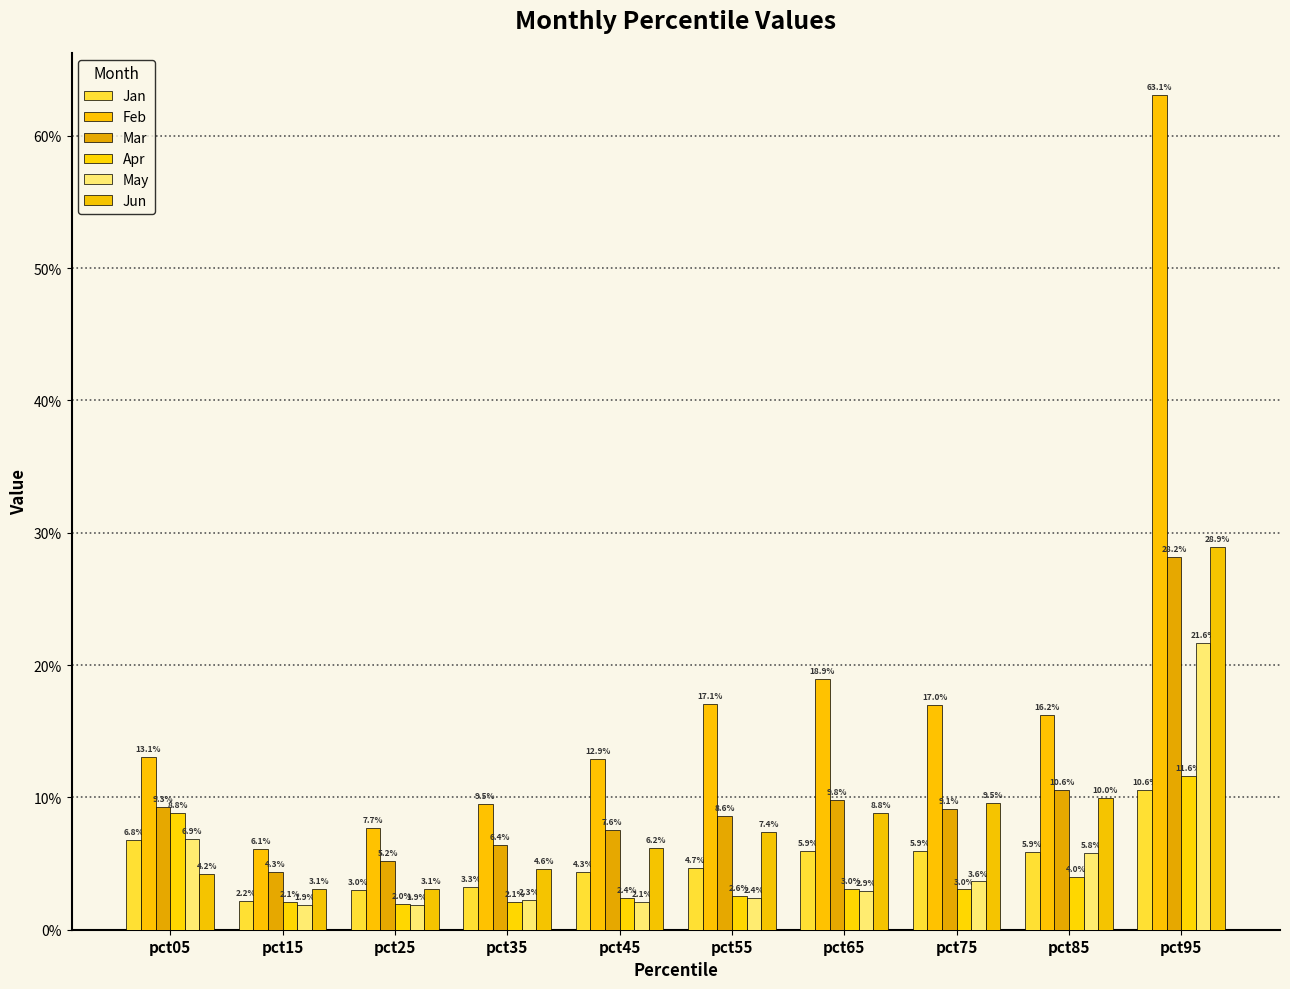

At pct55, list the series in order from smallest to largest.

May, Apr, Jan, Jun, Mar, Feb